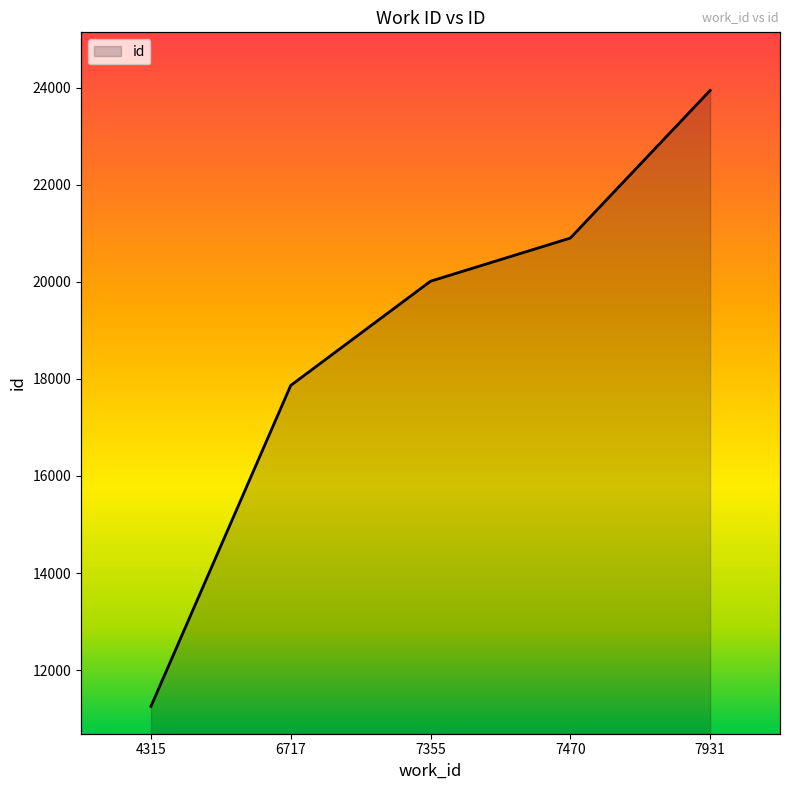

What is the difference between the maximum and minimum values?

12689